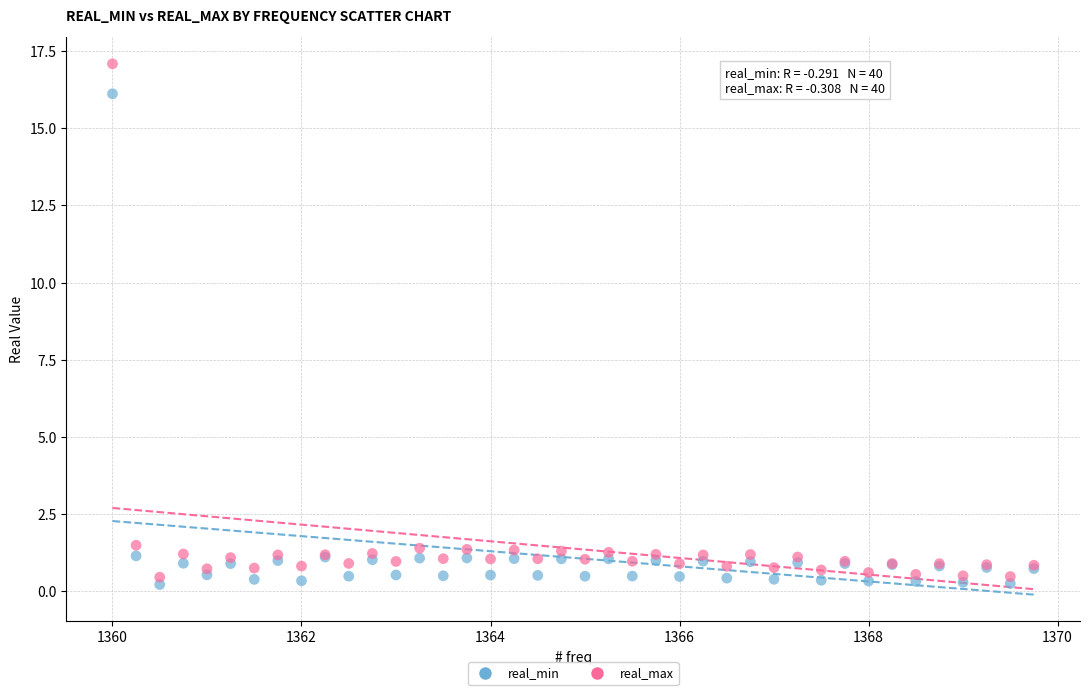

Which series contains the highest Y value?

real_max